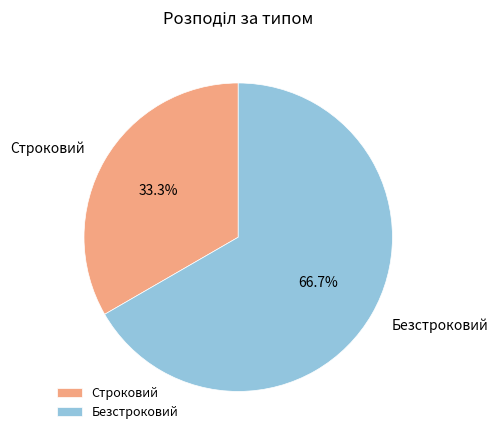

Which slice is the largest?

Безстроковий